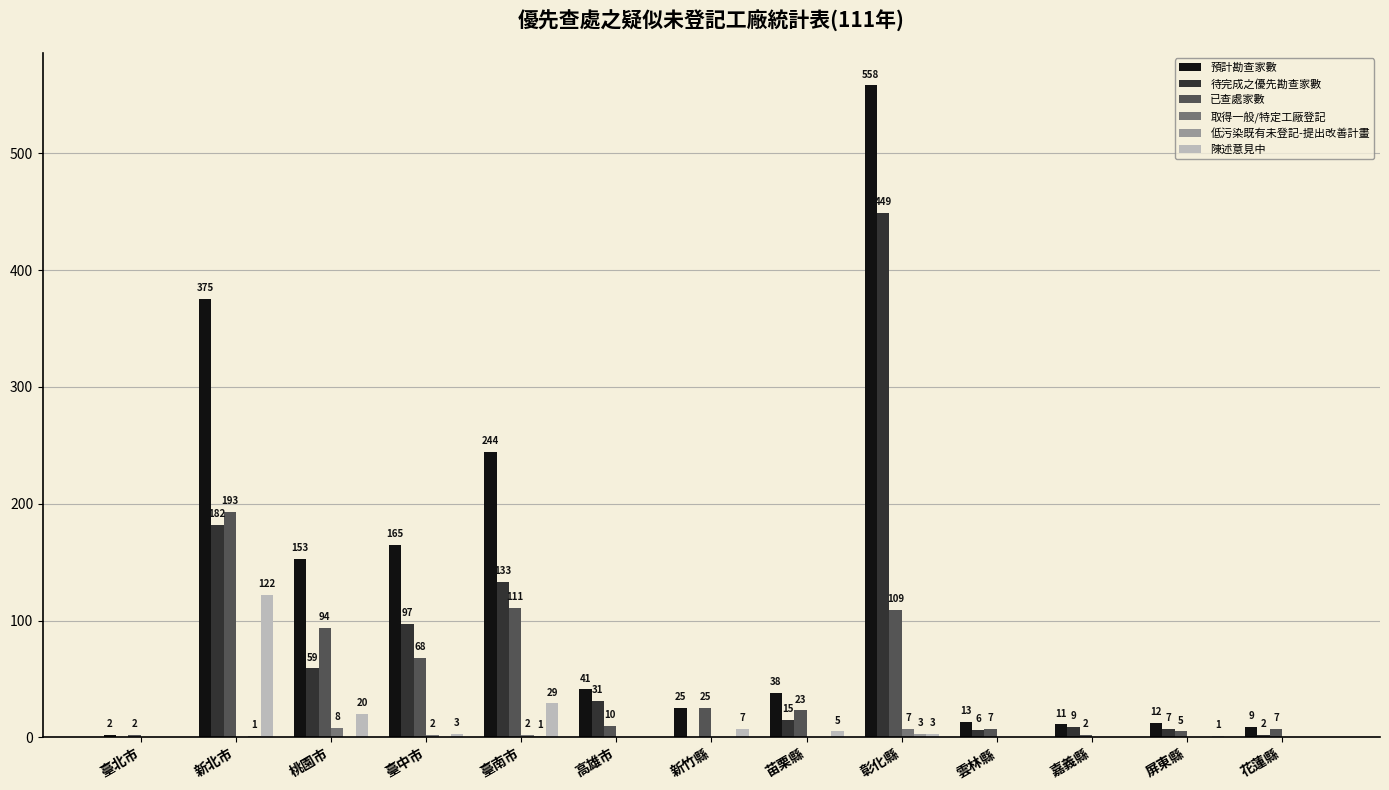

Where is 已查處家數 nearest to the value 97?

桃園市